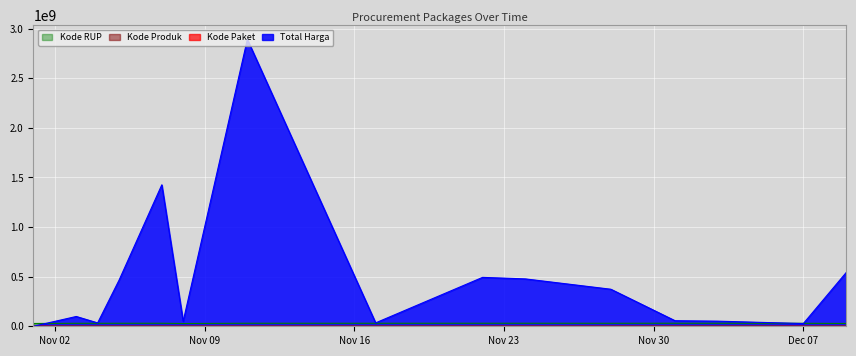

True or false: Total Harga and Kode Paket intersect in this chart.

False